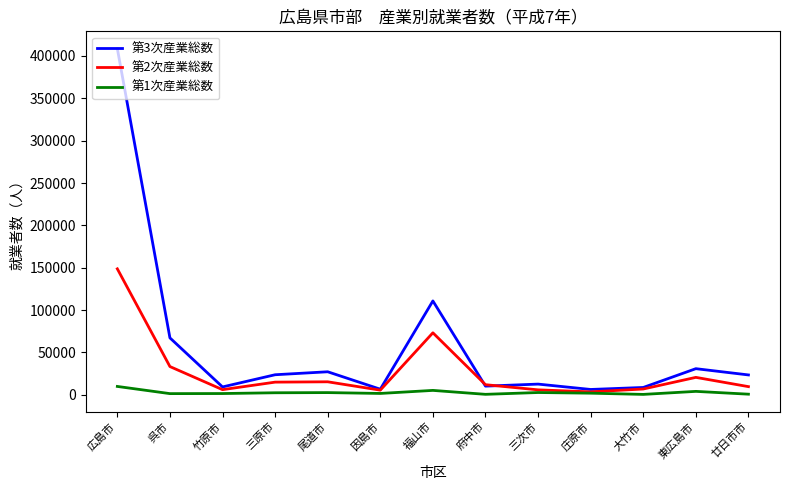

What is the smallest value displayed?

501